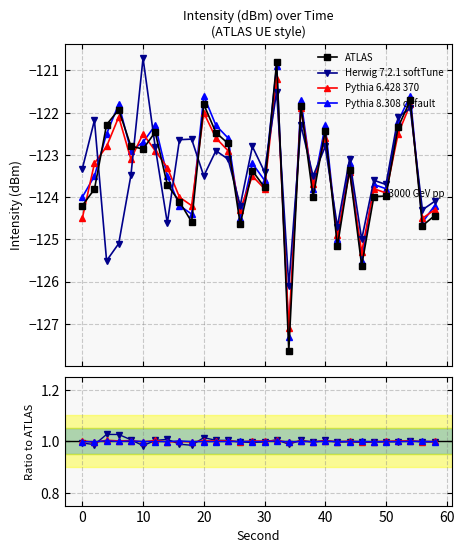

Which series has the largest total across all categories?

Pythia 6.428 370